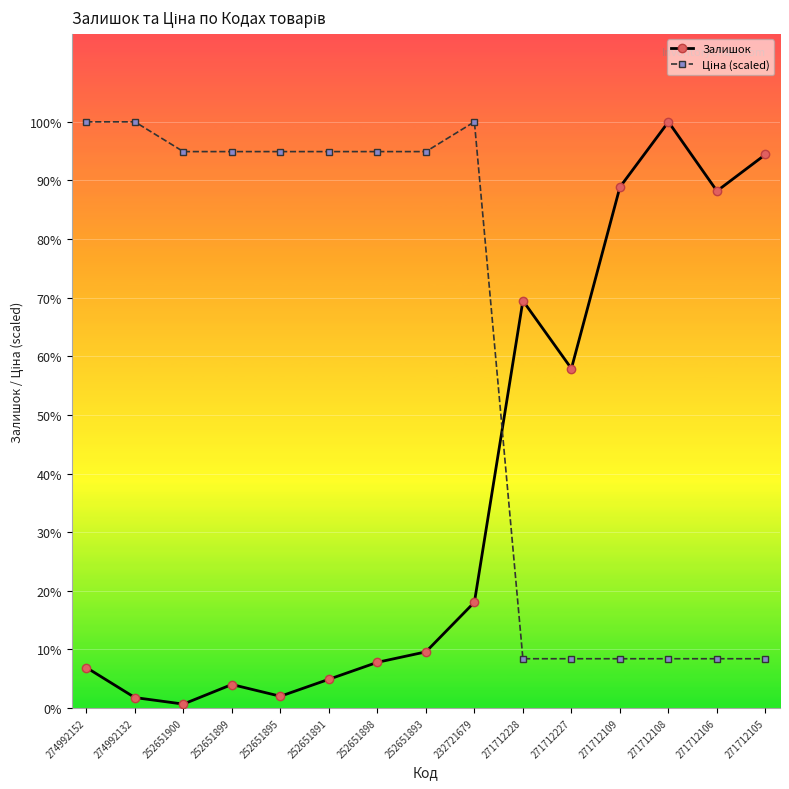

Is the value of Залишок at 271712228 greater than the value of Ціна (scaled) at 252651898?

No